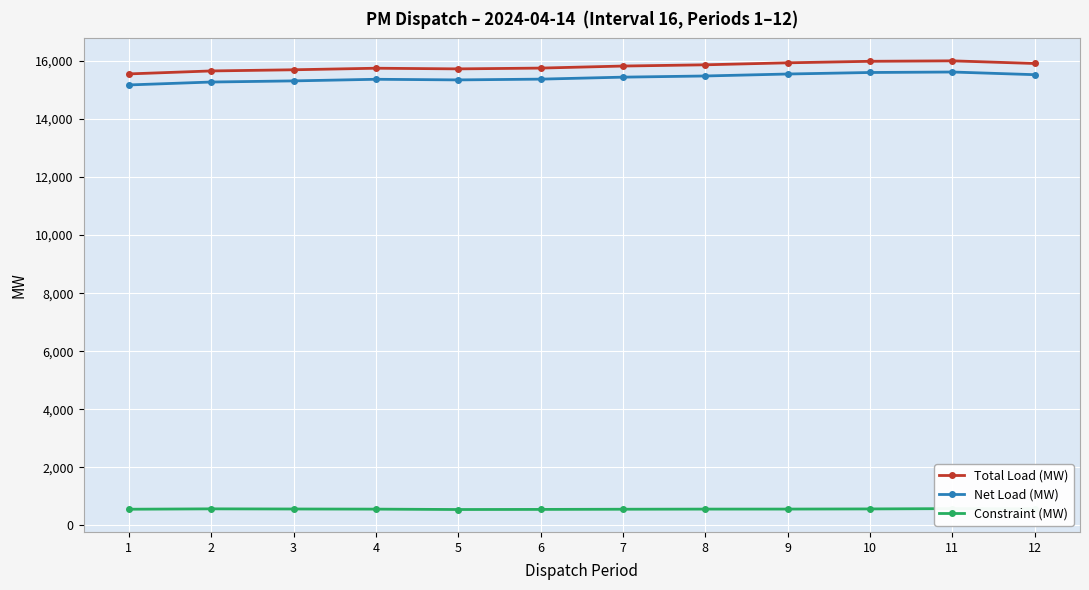

True or false: Net Load (MW) and Constraint (MW) cross at least once.

False